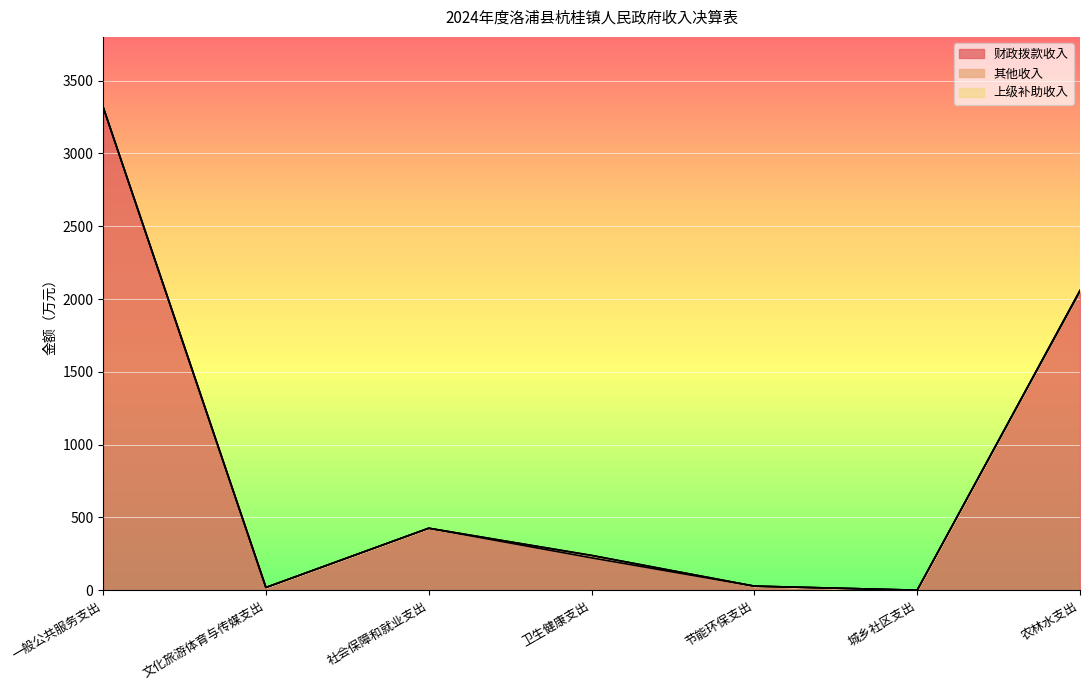

What is the sum of all 财政拨款收入 values?

6068.1